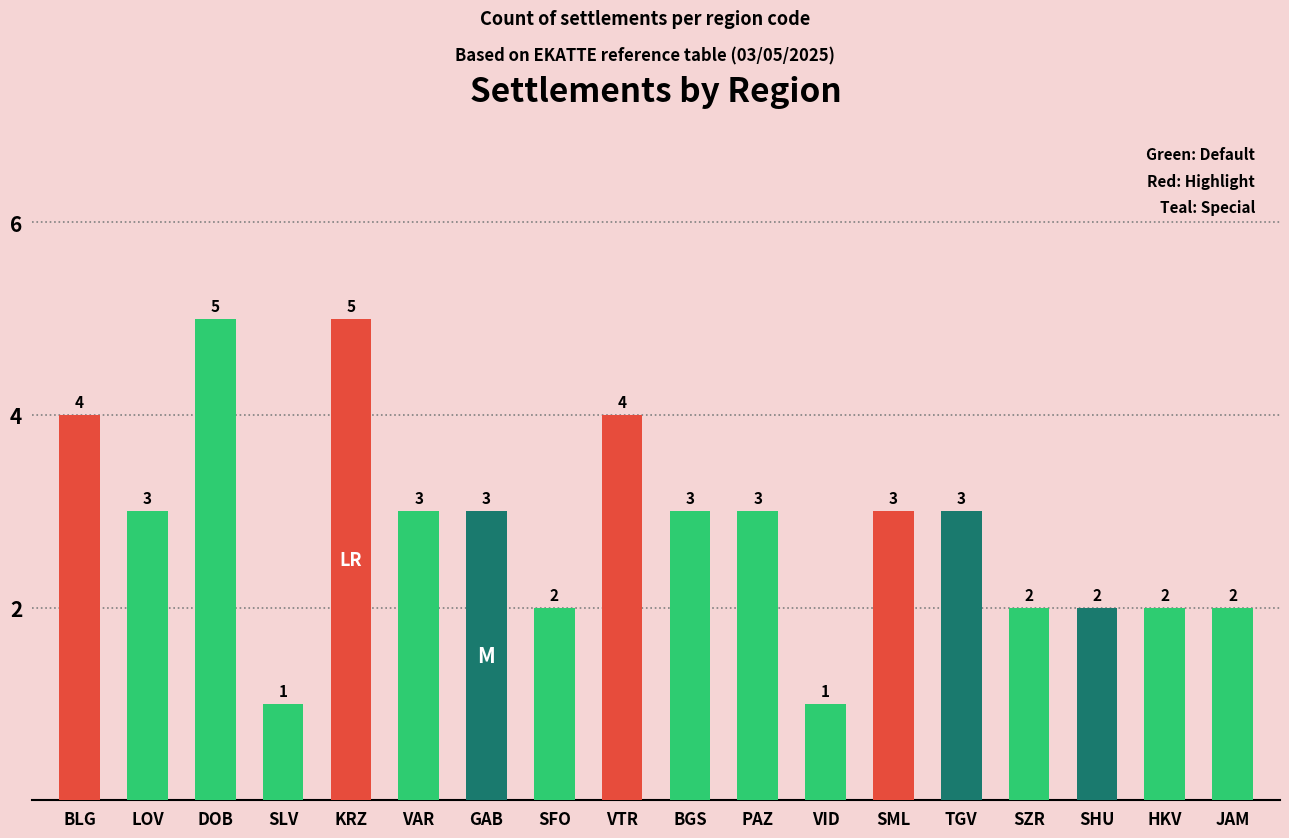

Is it true that the value at KRZ is 5?

True